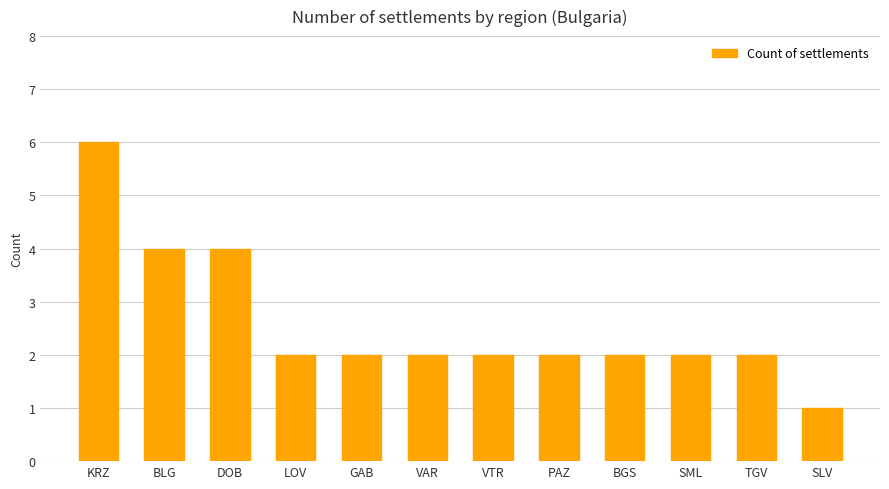

What is the change in value from KRZ to BLG?

-2